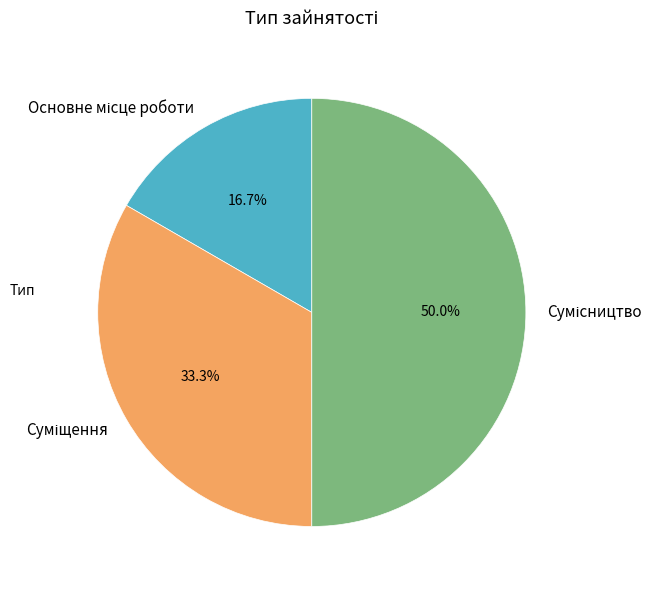

What percentage is NOT represented by Суміщення?

66.7%